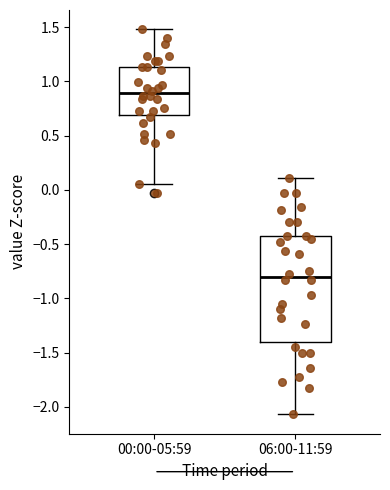

Comparing the boxes themselves (not the whiskers), which one is the tallest?

06:00-11:59